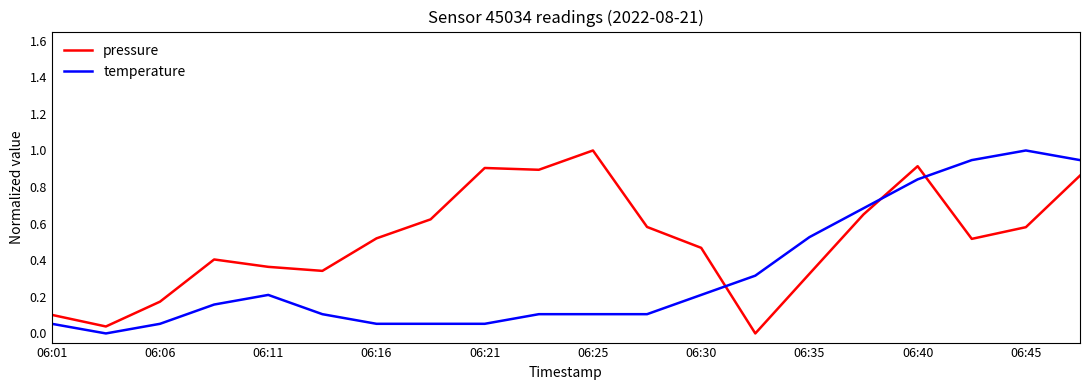

What is the maximum value for pressure?

1.0